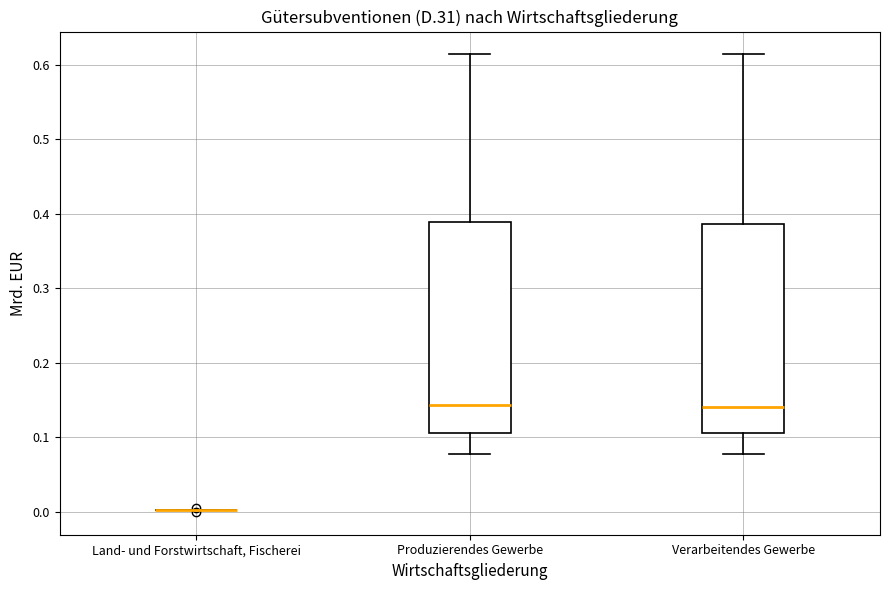

Reading left to right, transcribe this box plot: for each box, give where its median line is, the range the box spans, and where its two whiskers end, as read against the y-axis. The values are not printed on the chart, so give them approximately, as read against the axis.

Land- und Forstwirtschaft, Fischerei: box collapsed to a line at 0.00, whiskers 0.00 to 0.00
Produzierendes Gewerbe: median 0.14, box 0.11 to 0.39, whiskers 0.08 to 0.61
Verarbeitendes Gewerbe: median 0.14, box 0.11 to 0.39, whiskers 0.08 to 0.61